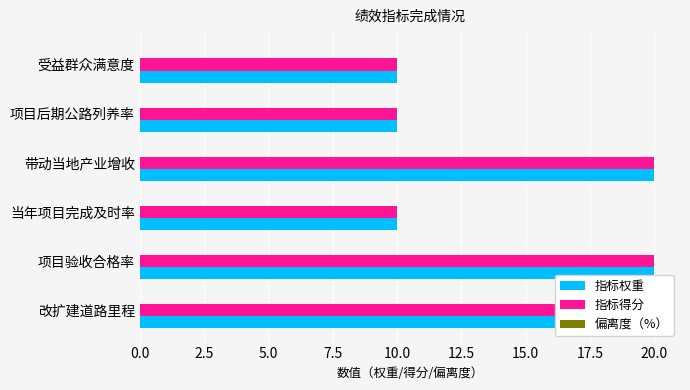

Are the bars grouped side by side (vs. stacked)?

Yes